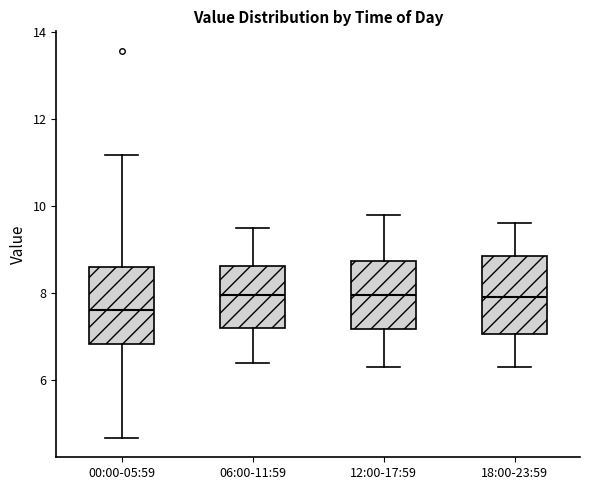

Reading left to right, read every box against the y-axis: the position of its median line, the range the box covers, and the ends of its whiskers. The values are not printed on the chart, so give them approximately, as read against the axis.

00:00-05:59: median 7.6, box 6.8 to 8.6, whiskers 4.6 to 11.2
06:00-11:59: median 8.0, box 7.2 to 8.6, whiskers 6.4 to 9.6
12:00-17:59: median 8.0, box 7.2 to 8.8, whiskers 6.4 to 9.8
18:00-23:59: median 8.0, box 7.0 to 8.8, whiskers 6.4 to 9.6